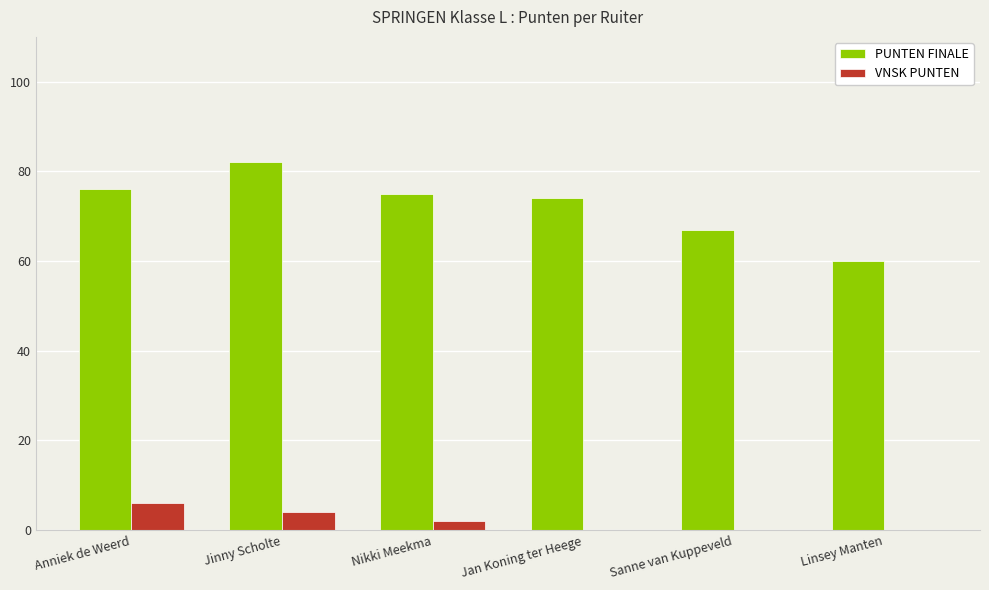

Where is PUNTEN FINALE nearest to the value 71?

Jan Koning ter Heege